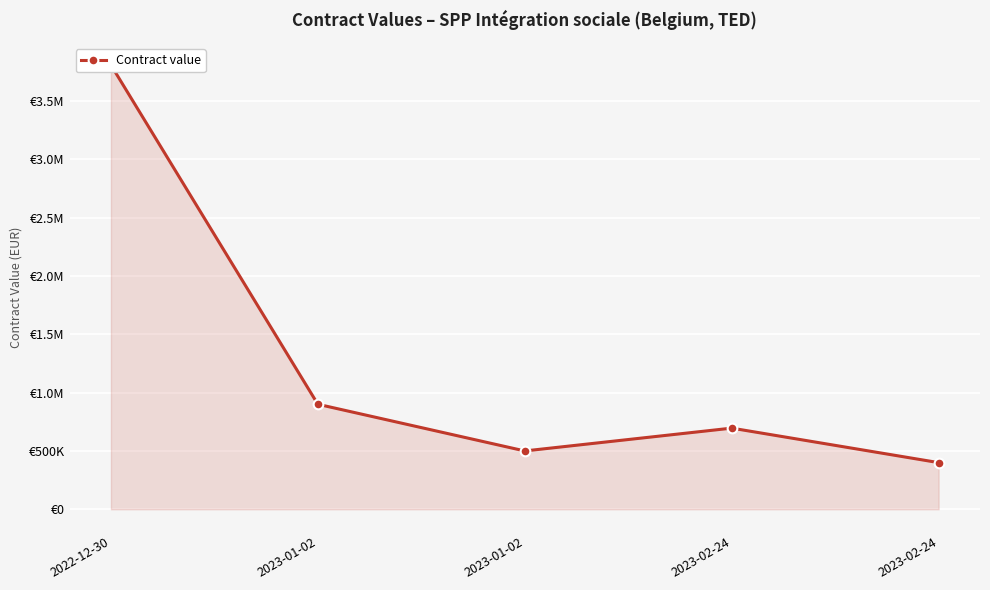

True or false: the data has more than 2 interior local peaks.

False